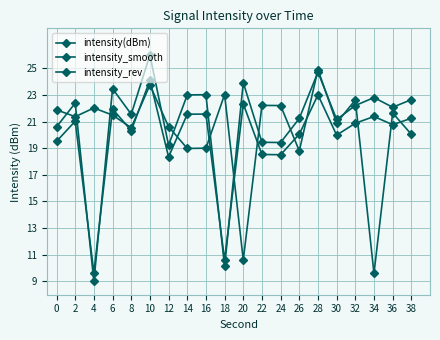

At how many categories does at least one series exceed 16?

20